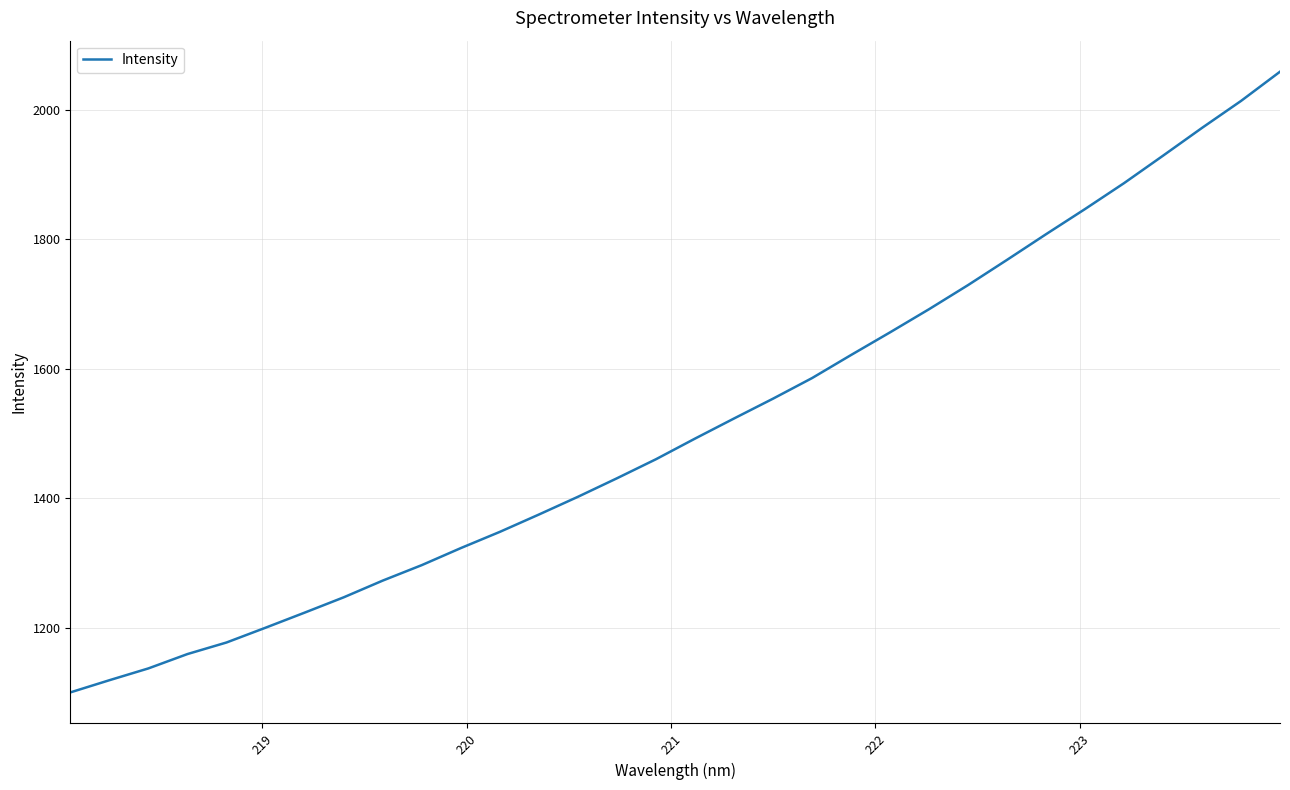

What is the difference between the maximum and minimum values?

959.3